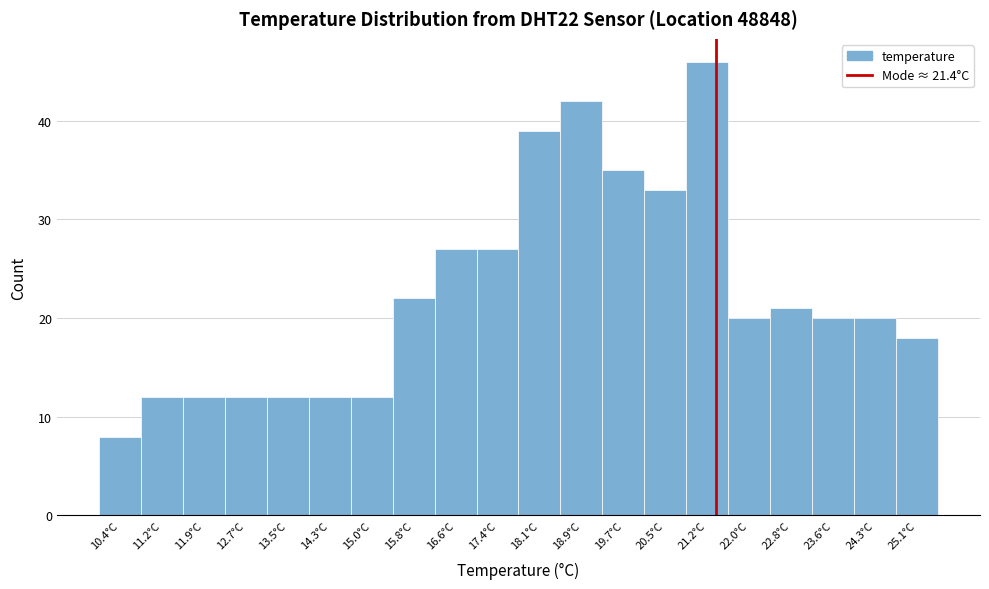

How tall is the bar that spans 13.9 to 14.7 on the x-axis? Neither the bar edges nor the heights are printed on the chart, so give them approximately, as read against the axes.

12